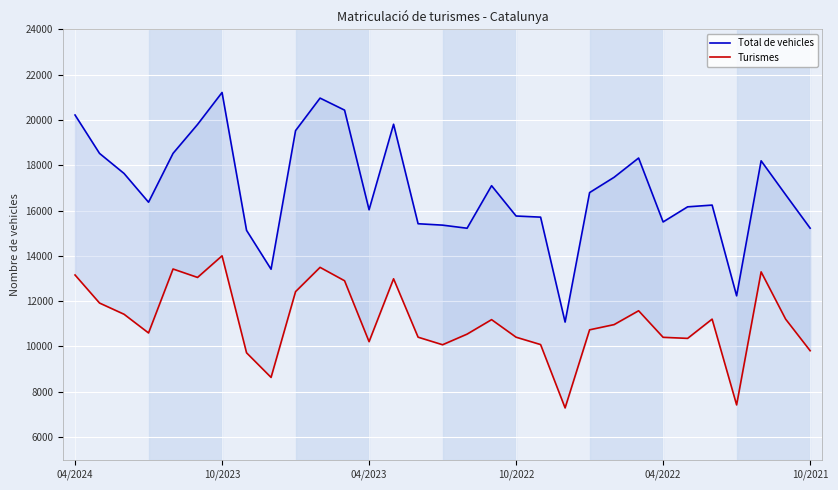

True or false: Turismes and Total de vehicles cross at least once.

False